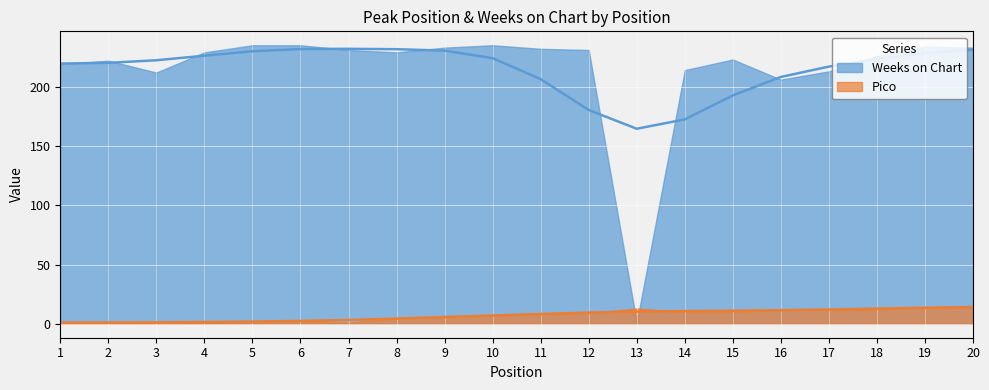

What is the change in value from 1 to 10?

+6.0